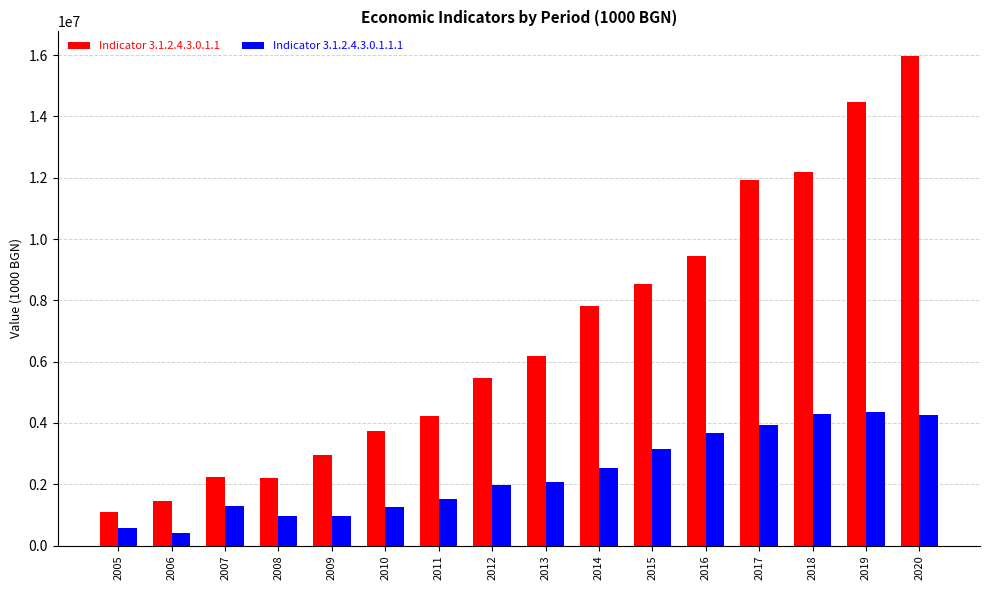

True or false: Indicator 3.1.2.4.3.0.1.1.1 has a value of 419940 at 2006.

True